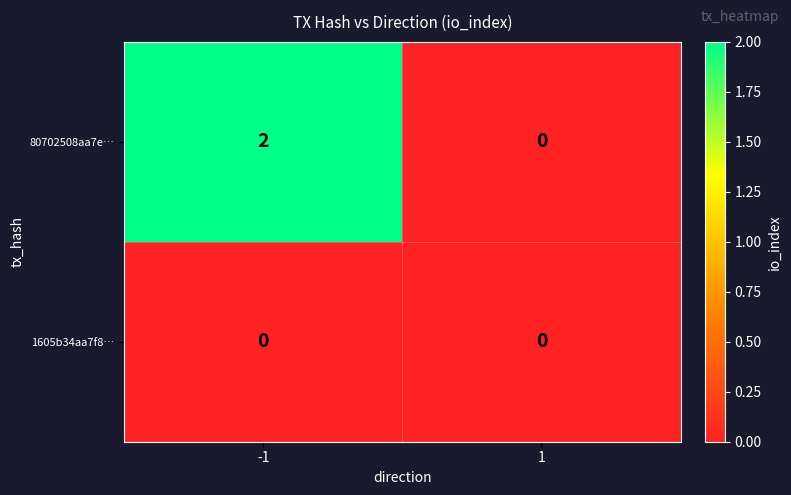

How many series are shown in this chart?

2